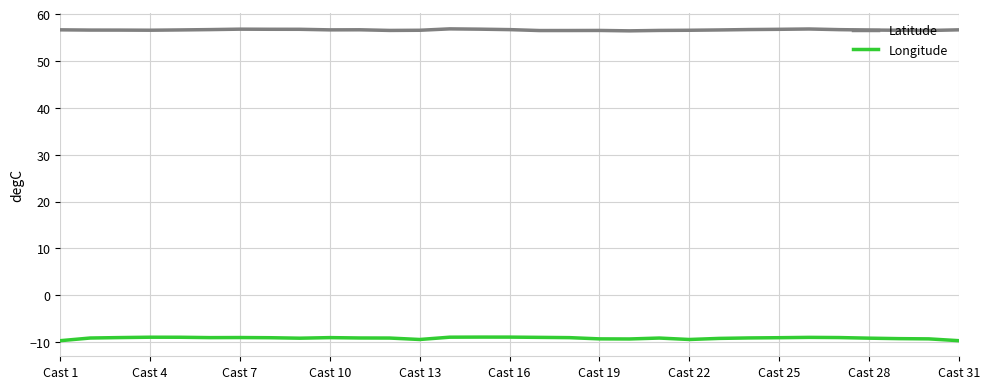

Rank the series by their average value, from lowest to highest.

Longitude, Latitude